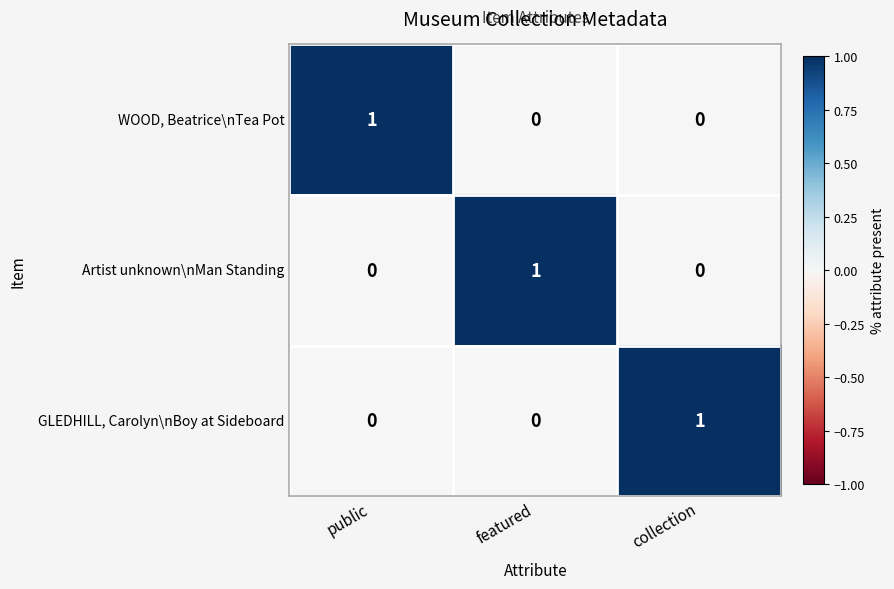

Is it true that GLEDHILL, Carolyn\nBoy at Sideboard equals 0 at public?

True